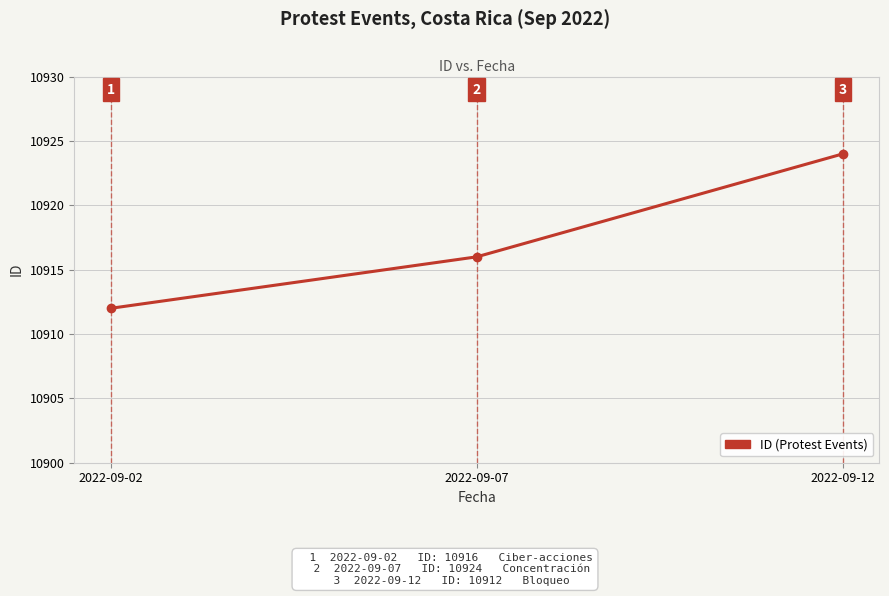

What is the difference between the maximum and second lowest values?

8